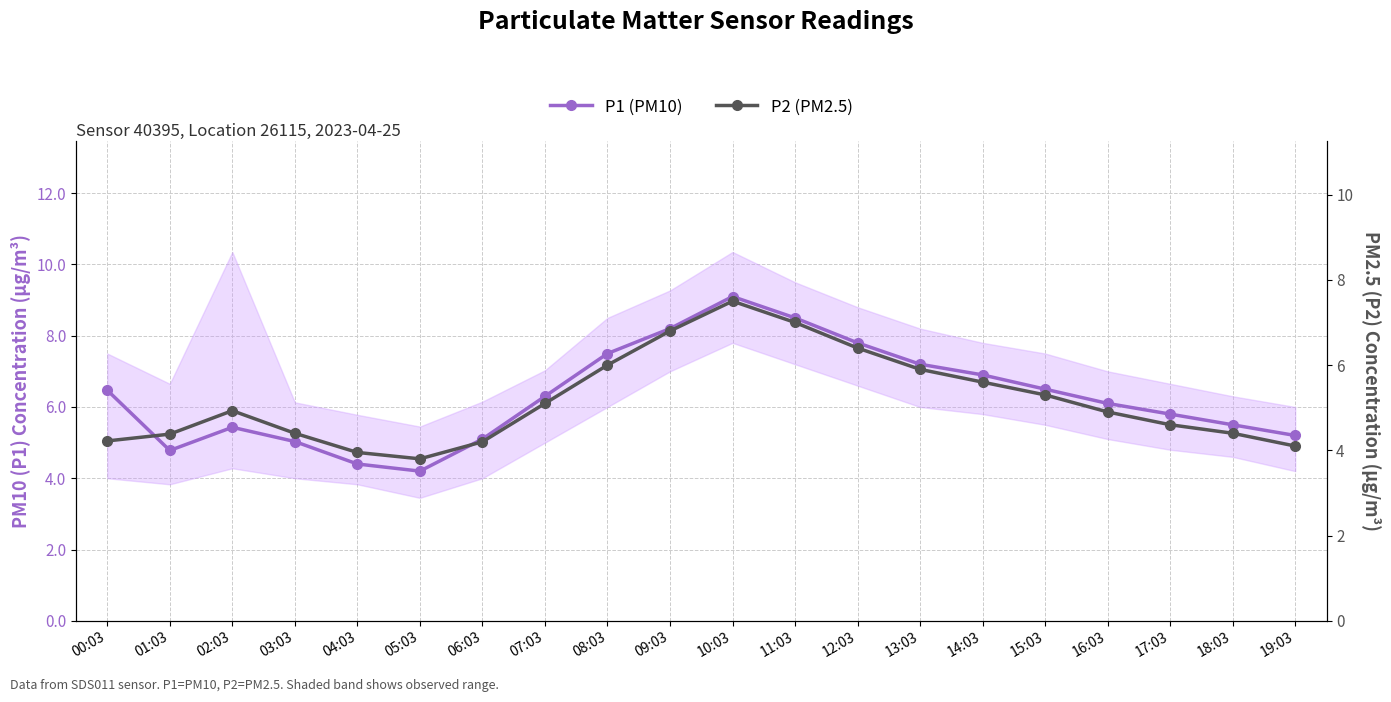

Which series has the largest range (max minus min)?

P1 (PM10)